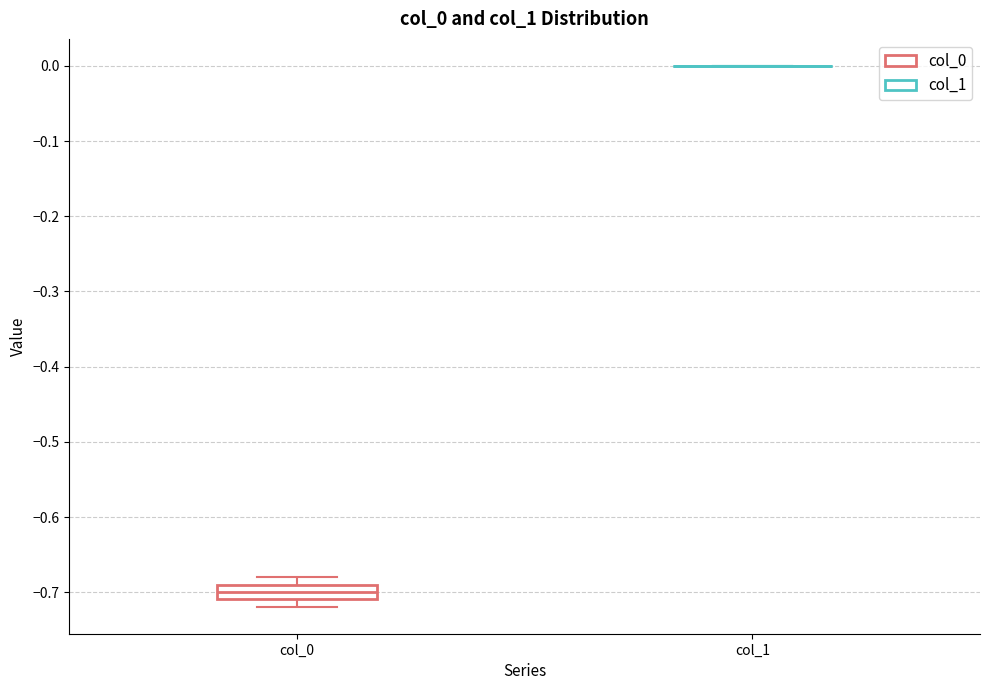

Comparing the boxes themselves (not the whiskers), which one is the tallest?

col_0